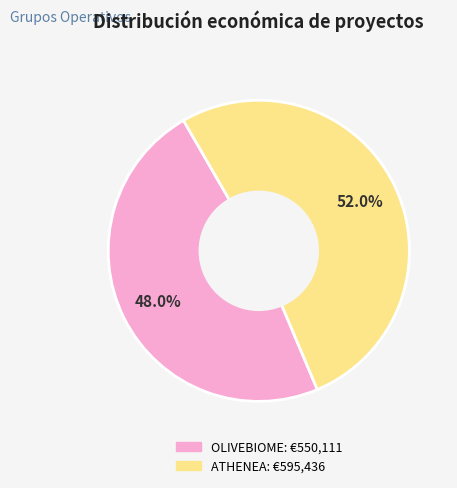

Is there any slice that represents more than half of the pie?

Yes